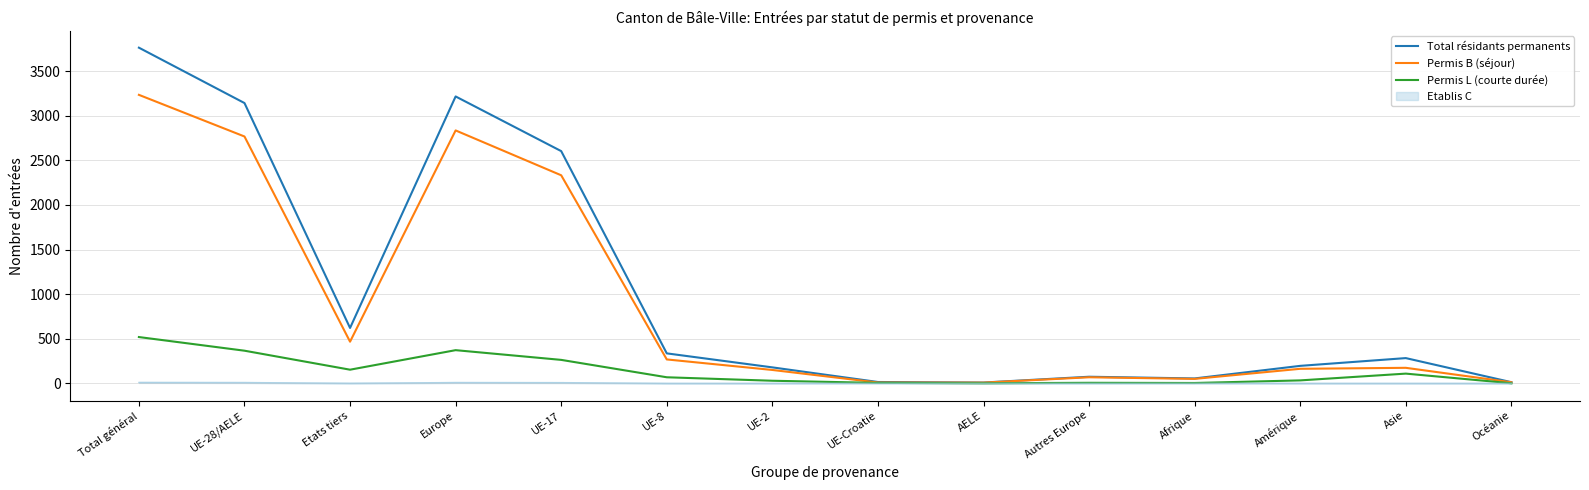

Reading left to right, extract all data points from this chart.

Total résidants permanents: Total général=3764	UE-28/AELE=3143	Etats tiers=621	Europe=3217	UE-17=2604	UE-8=336	UE-2=179	UE-Croatie=15	AELE=9	Autres Europe=74	Afrique=55	Amérique=196	Asie=283	Océanie=13
Permis B (séjour): Total général=3235	UE-28/AELE=2768	Etats tiers=467	Europe=2836	UE-17=2333	UE-8=268	UE-2=150	UE-Croatie=9	AELE=8	Autres Europe=68	Afrique=50	Amérique=163	Asie=174	Océanie=12
Permis L (courte durée): Total général=519	UE-28/AELE=366	Etats tiers=153	Europe=372	UE-17=263	UE-8=68	UE-2=29	UE-Croatie=5	AELE=1	Autres Europe=6	Afrique=4	Amérique=33	Asie=109	Océanie=1